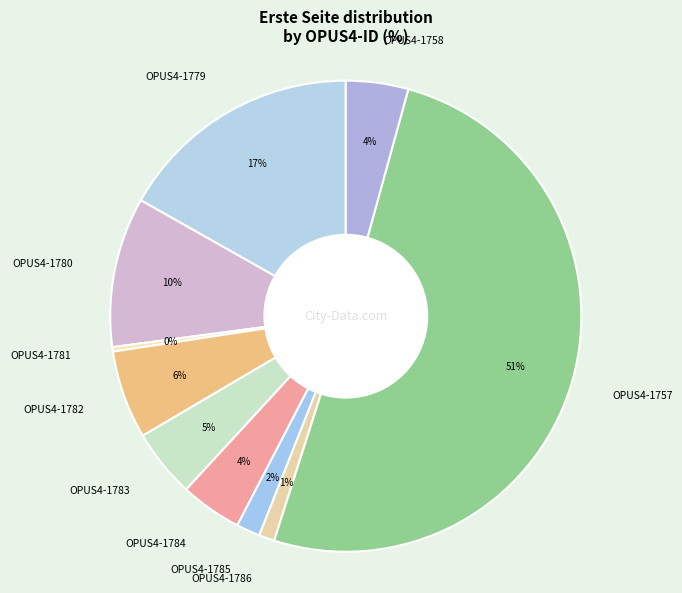

To the nearest percent, what is the average slice percentage?

10%